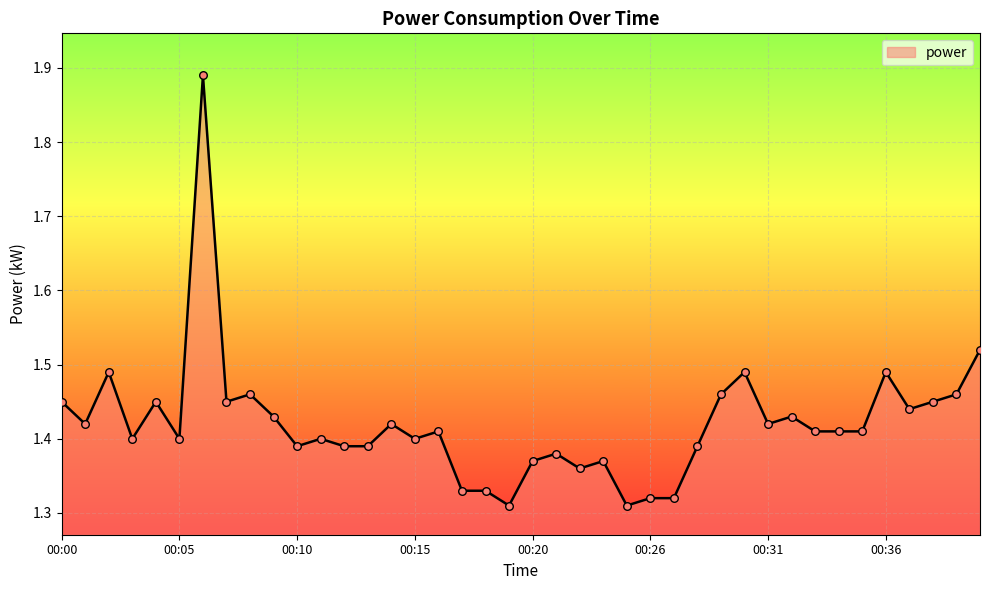

What is the difference between the maximum and minimum values?

0.6